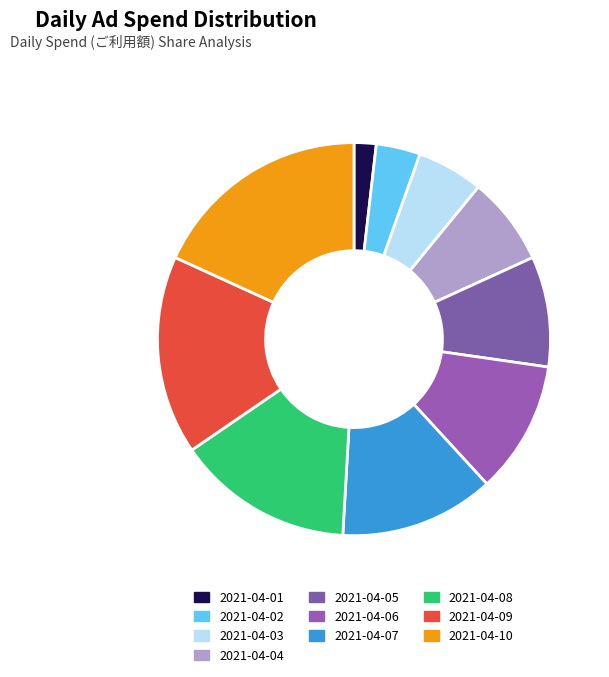

How many segments does this pie chart have?

10